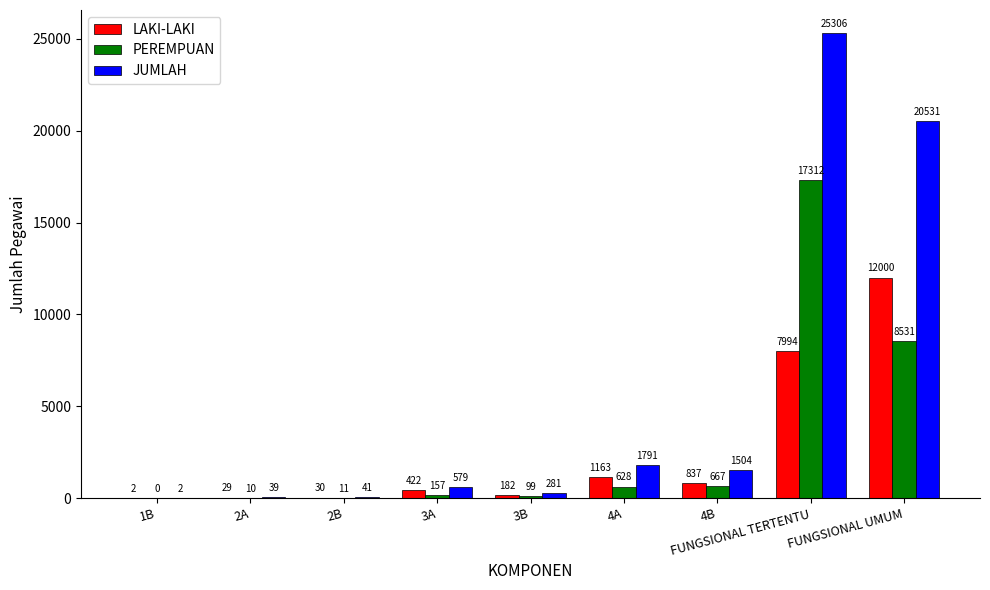

How many distinct data groups are displayed?

3